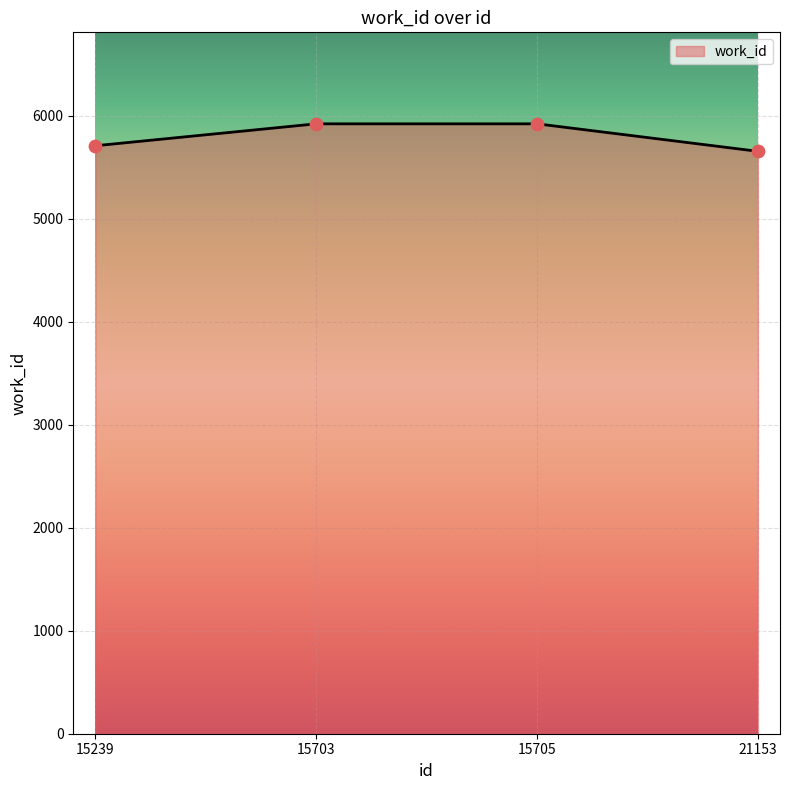

What is the ratio of the value at 15239 to the value at 21153?

1.0